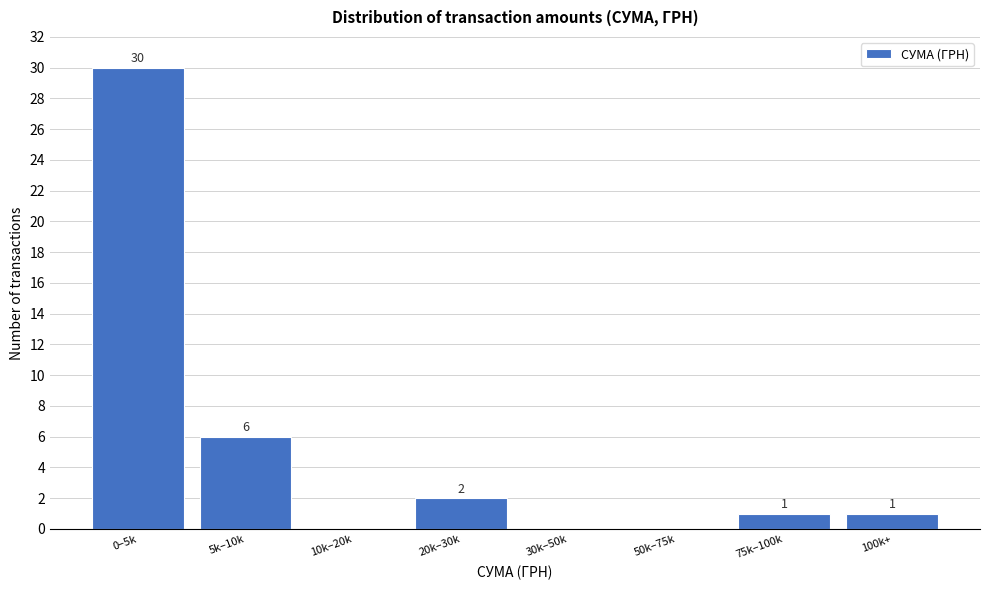

Reading left to right, list all the values displayed in this chart.

0–5k=30	5k–10k=6	10k–20k=0	20k–30k=2	30k–50k=0	50k–75k=0	75k–100k=1	100k+=1